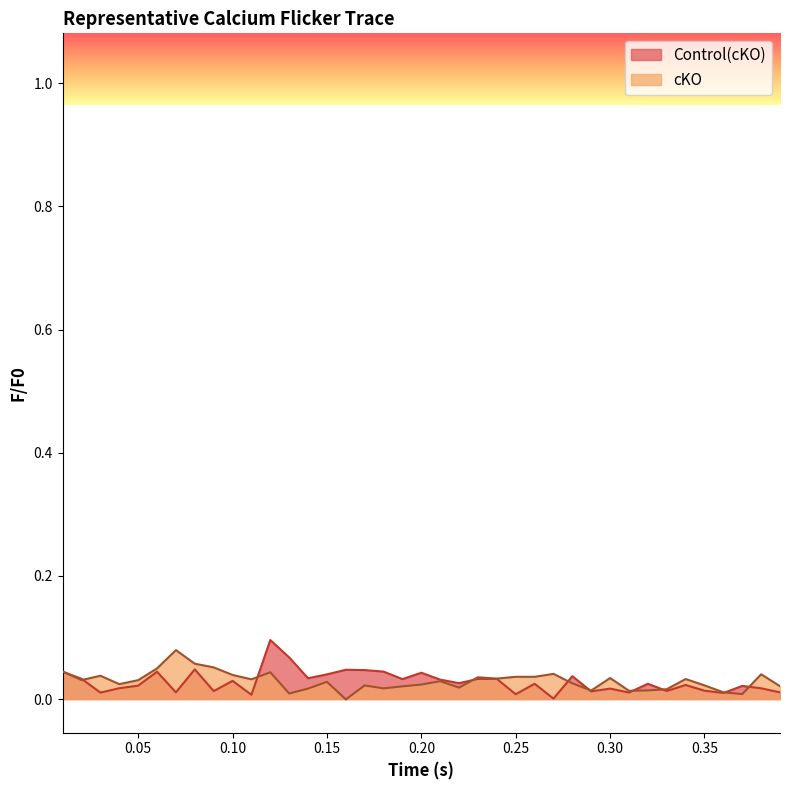

Is the value of cKO at 0.35 greater than the value of Control(cKO) at 0.01?

No